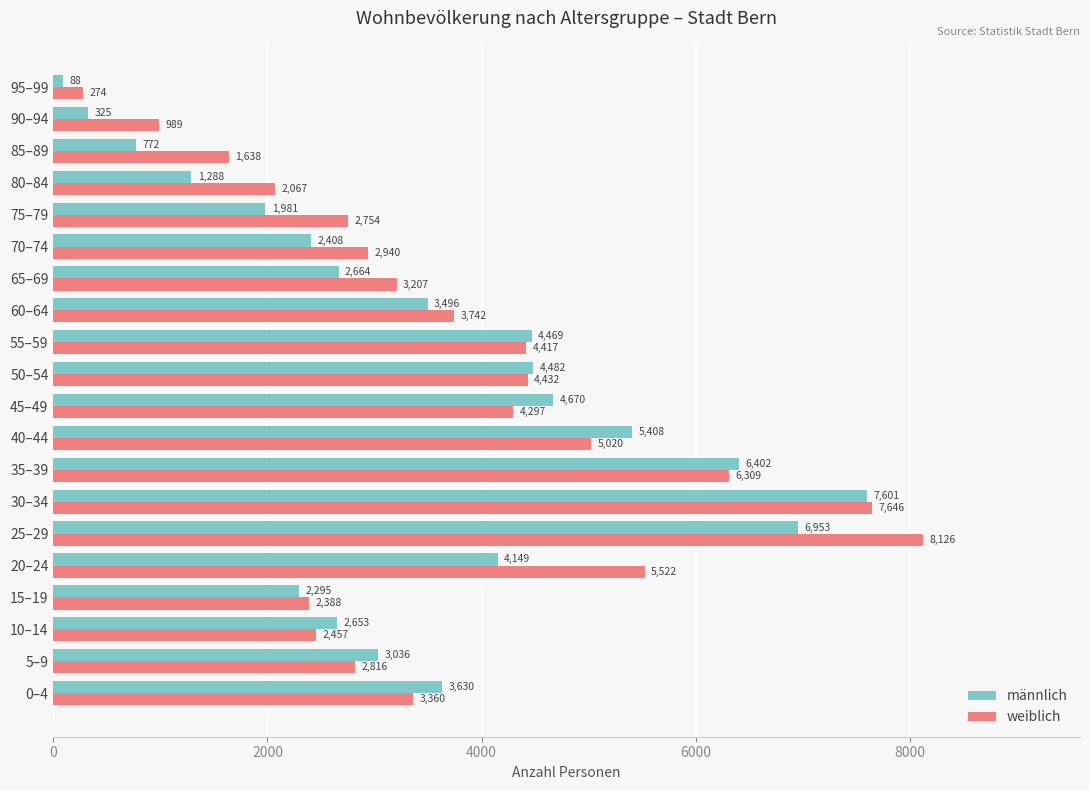

At which label is männlich closest to 3844?

0–4